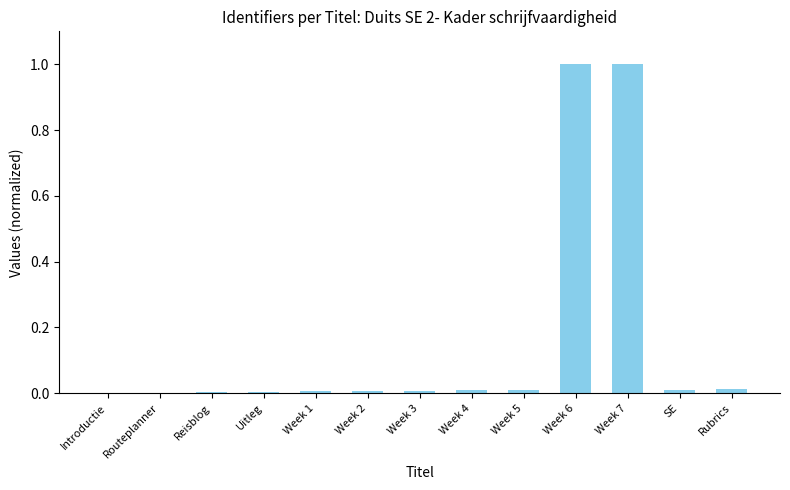

What is the sum of all values?

2.1